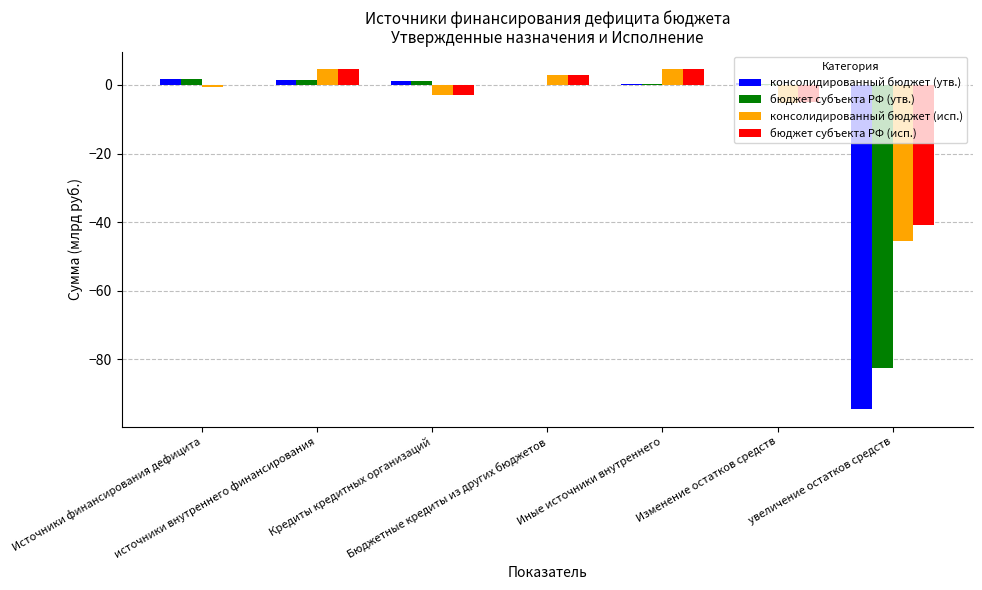

What is the highest value of the консолидированный бюджет (исп.) series?

4.7